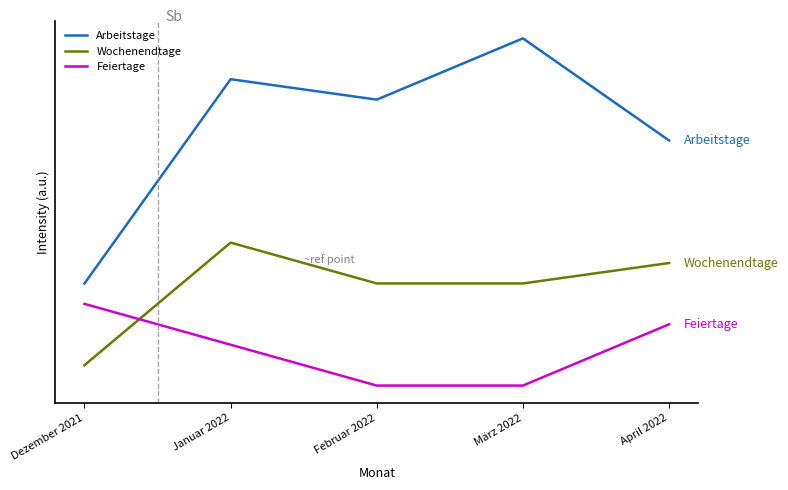

True or false: Feiertage and Arbeitstage cross at least once.

False